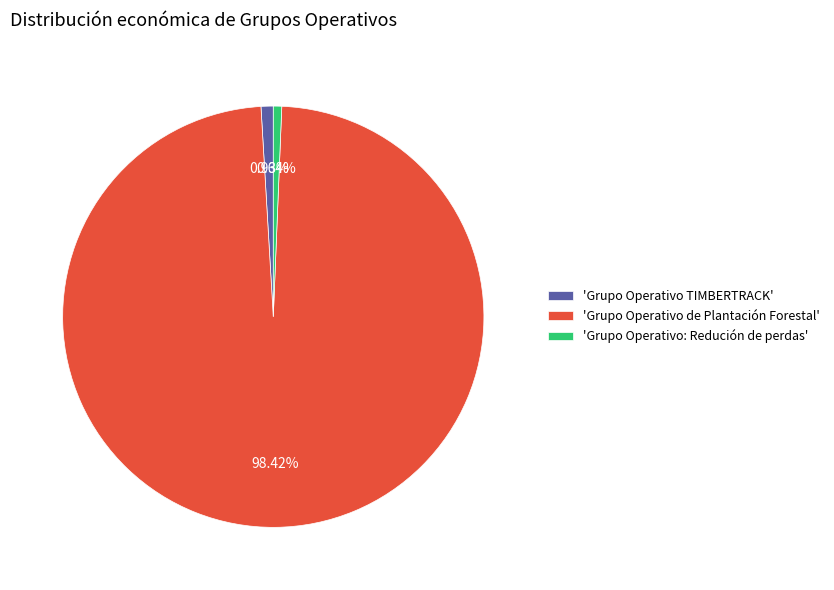

What is the ratio of the value at 'Grupo Operativo: Redución de perdas' to the value at 'Grupo Operativo TIMBERTRACK'?

0.7